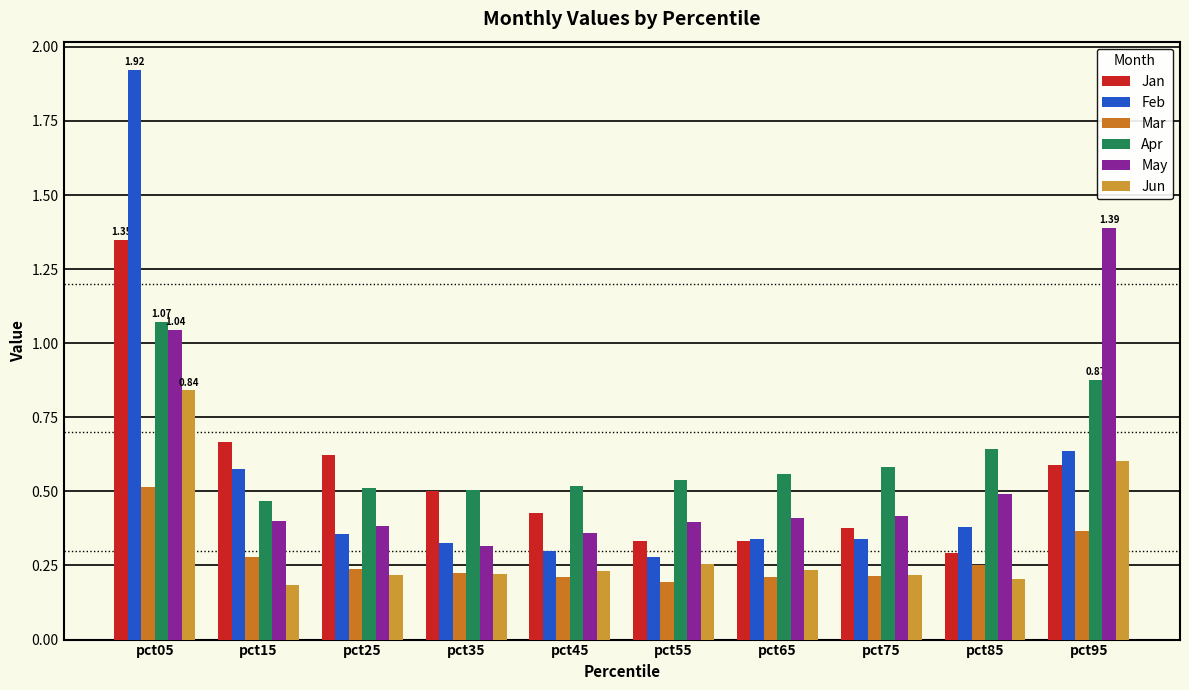

What is the approximate value of Apr at pct25?

0.5